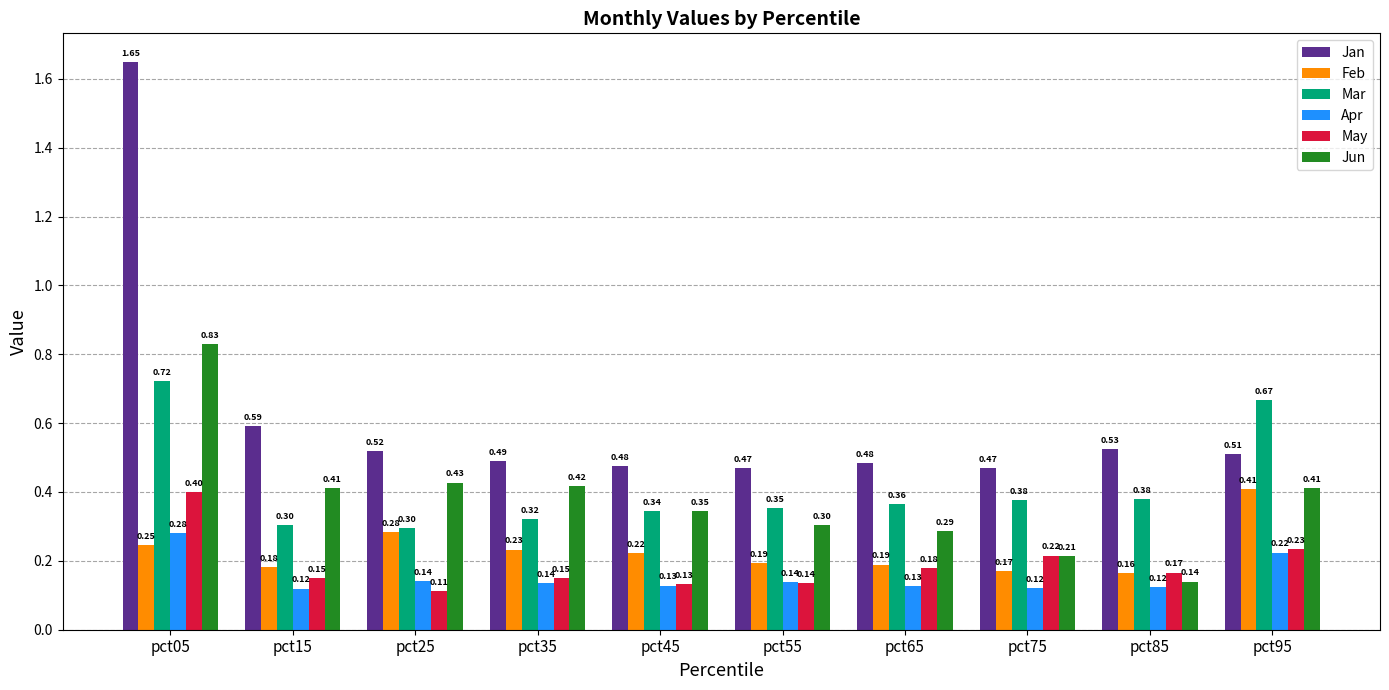

Count the Jun values in the range 0 to 1.

10